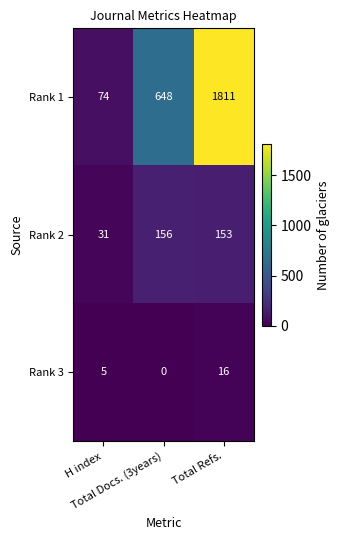

What is the difference between the maximum and minimum values in the Rank 1 series?

1737